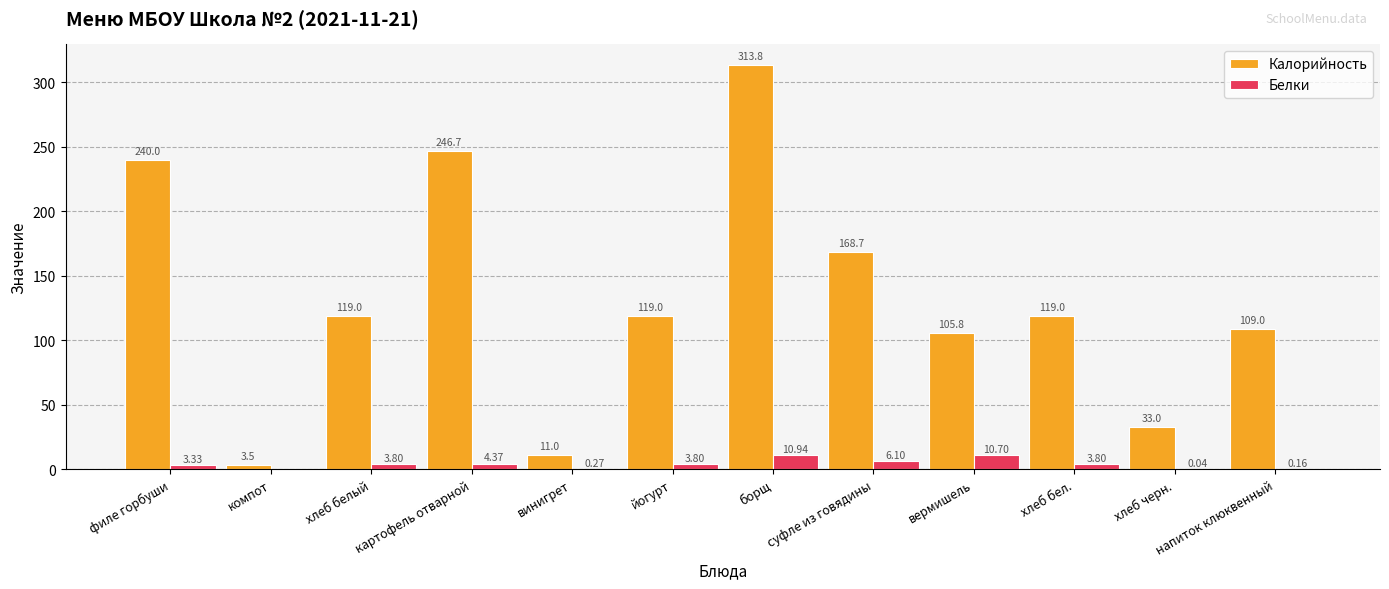

Where is Калорийность nearest to the value 158?

суфле из говядины